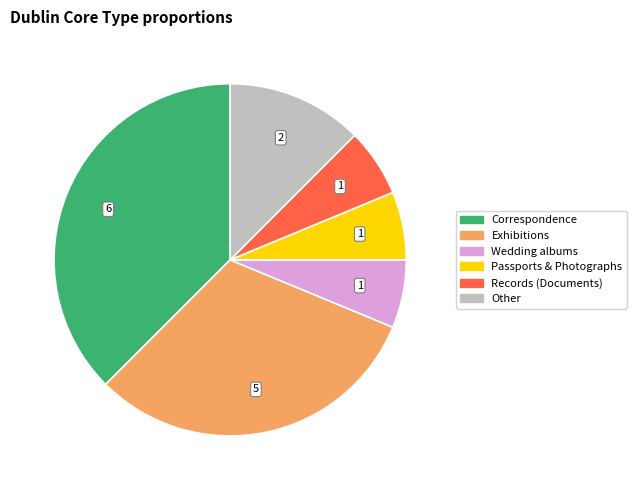

Combined, do Exhibitions and Passports & Photographs account for over 50%?

No